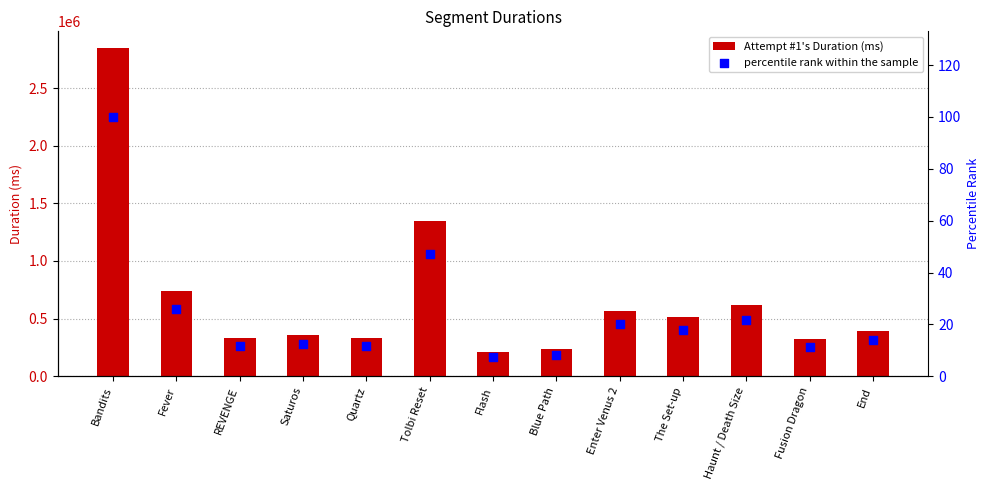

Which series has the widest spread of Y values?

Attempt #1's Duration (ms)